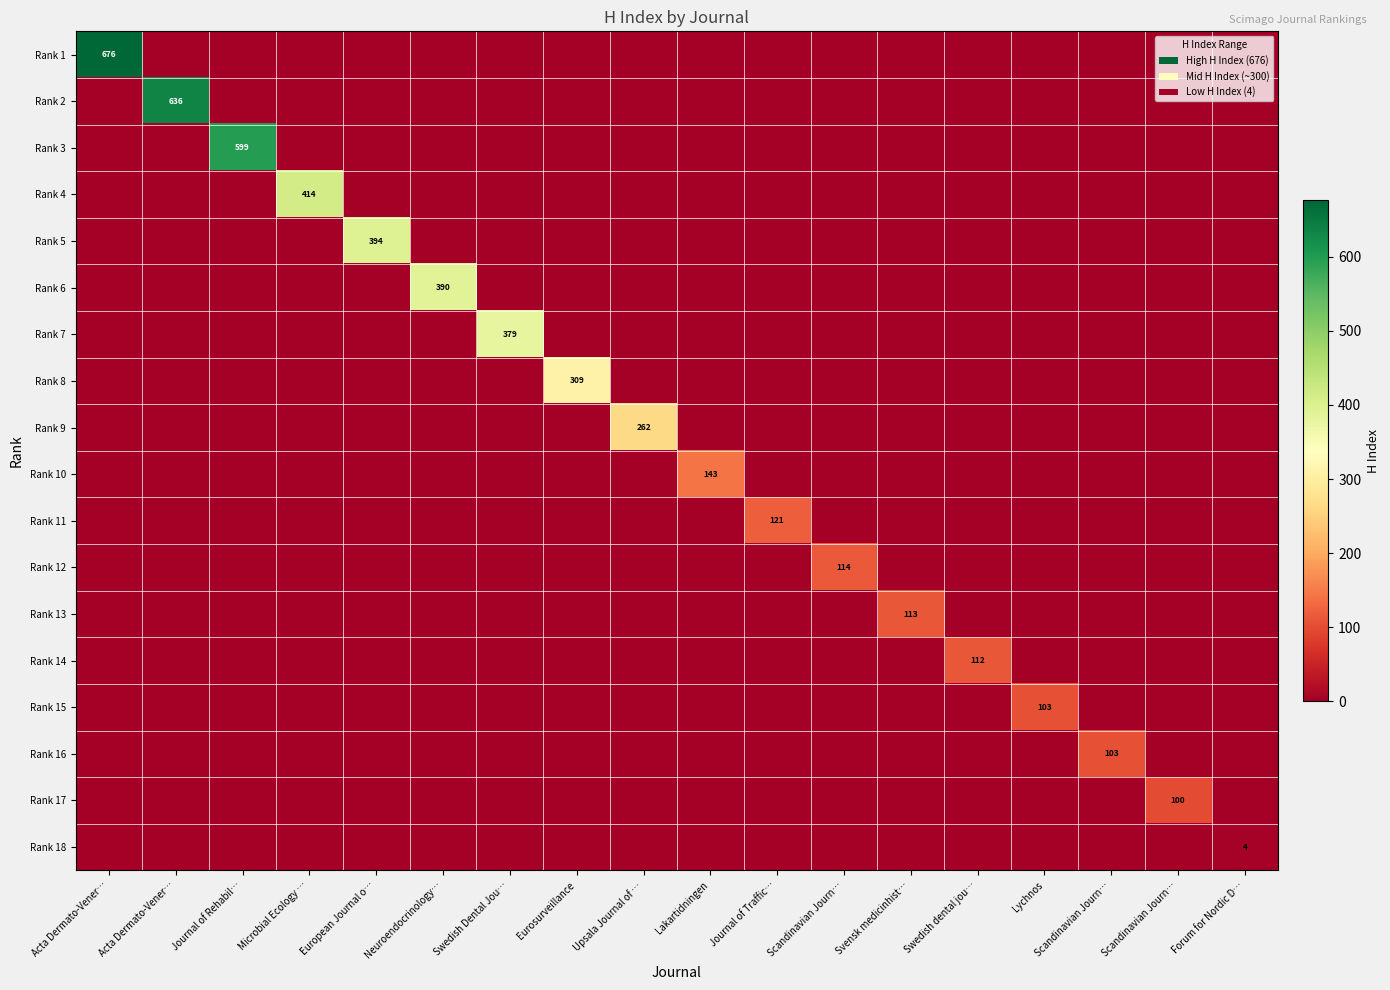

How many series are shown in this chart?

18